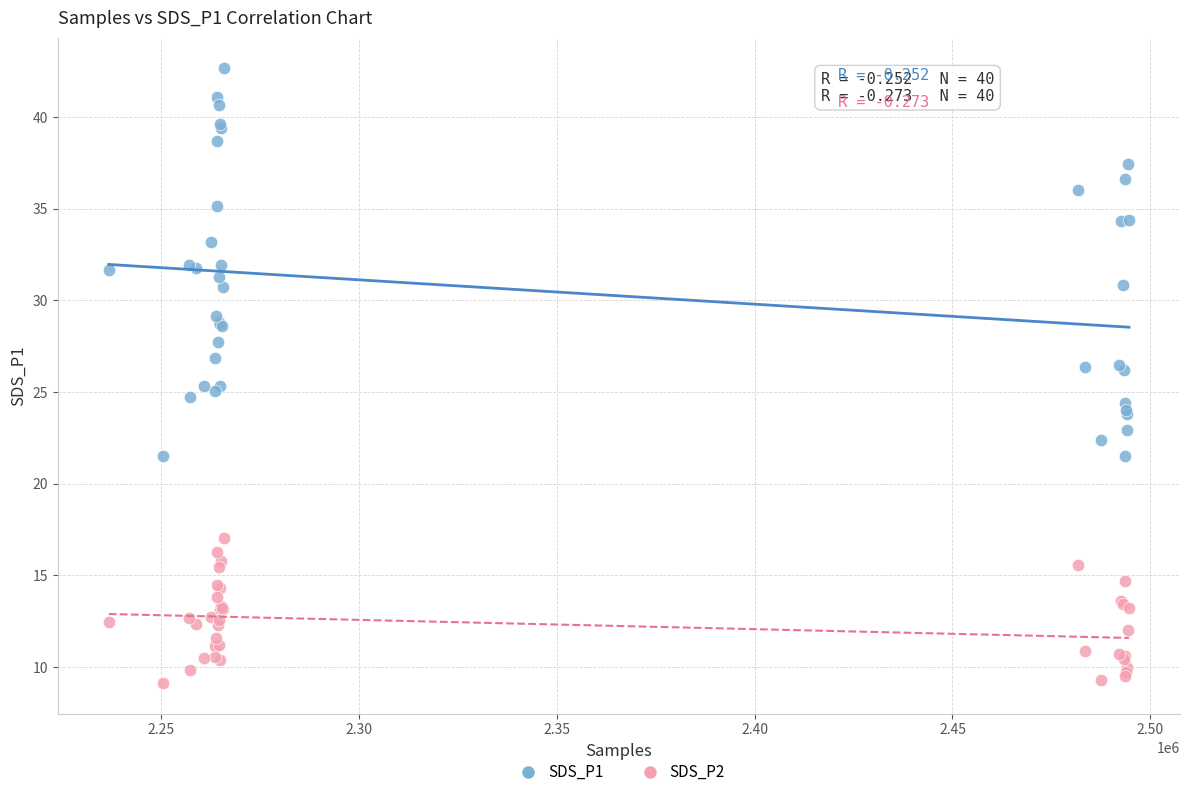

What are all the series names shown in the legend?

SDS_P1, SDS_P2